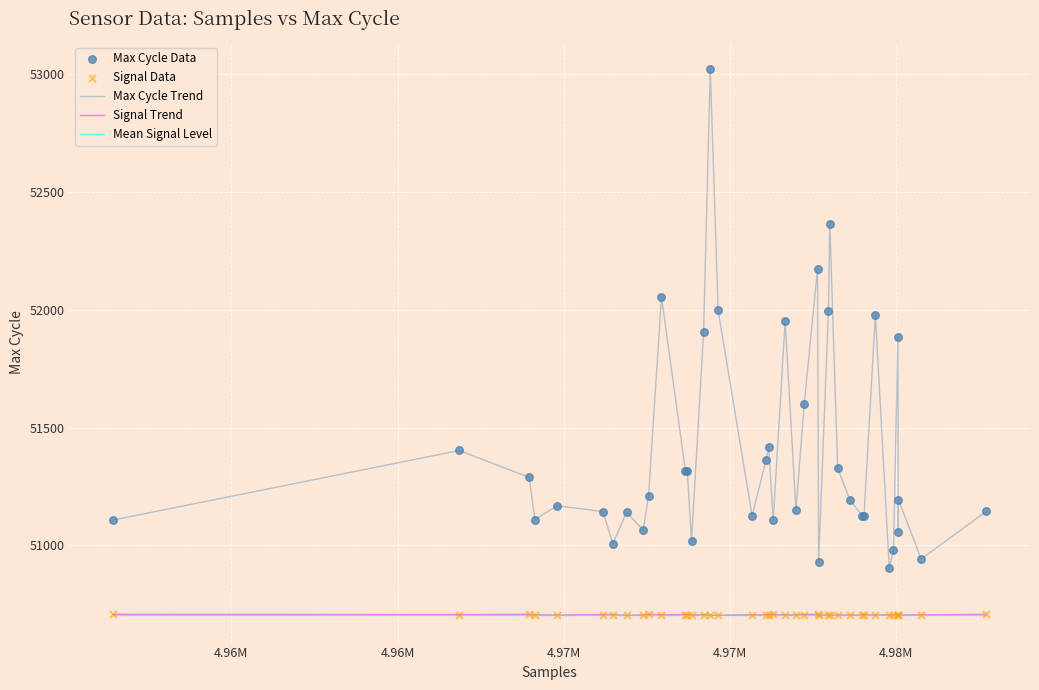

Which series has the largest range (max minus min)?

Max Cycle Trend